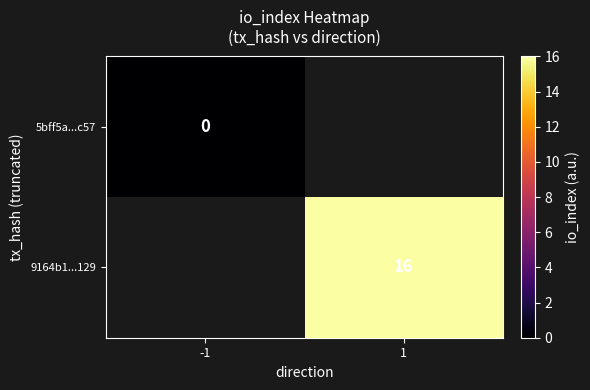

Is it true that 9164b1...129 equals 24 at 1?

False